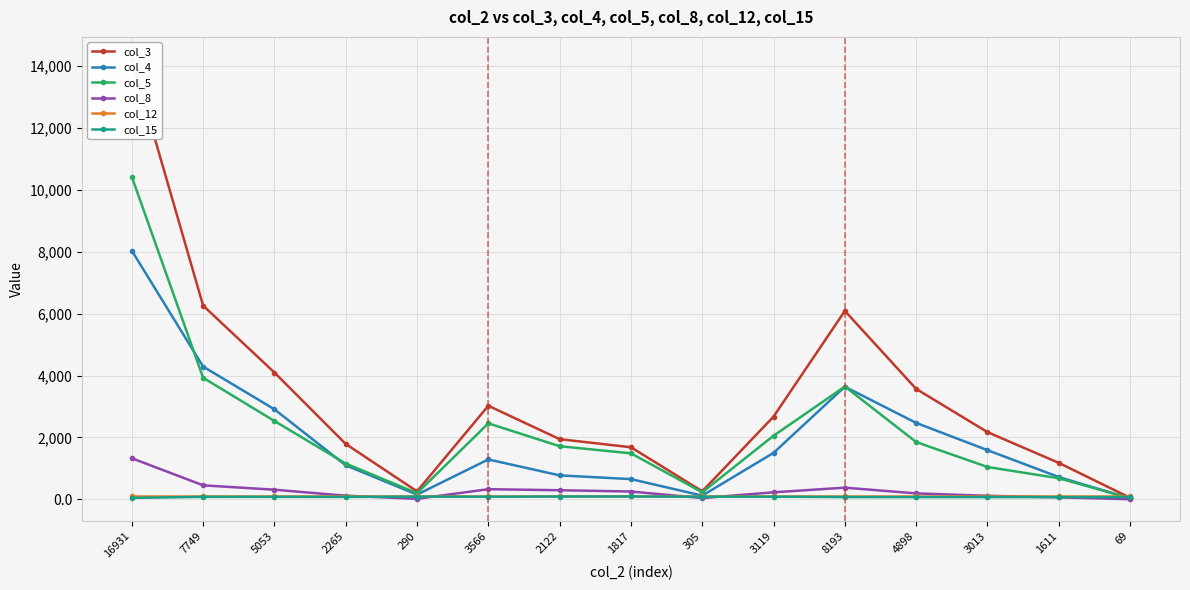

Is this an area chart (filled region under the line)?

No